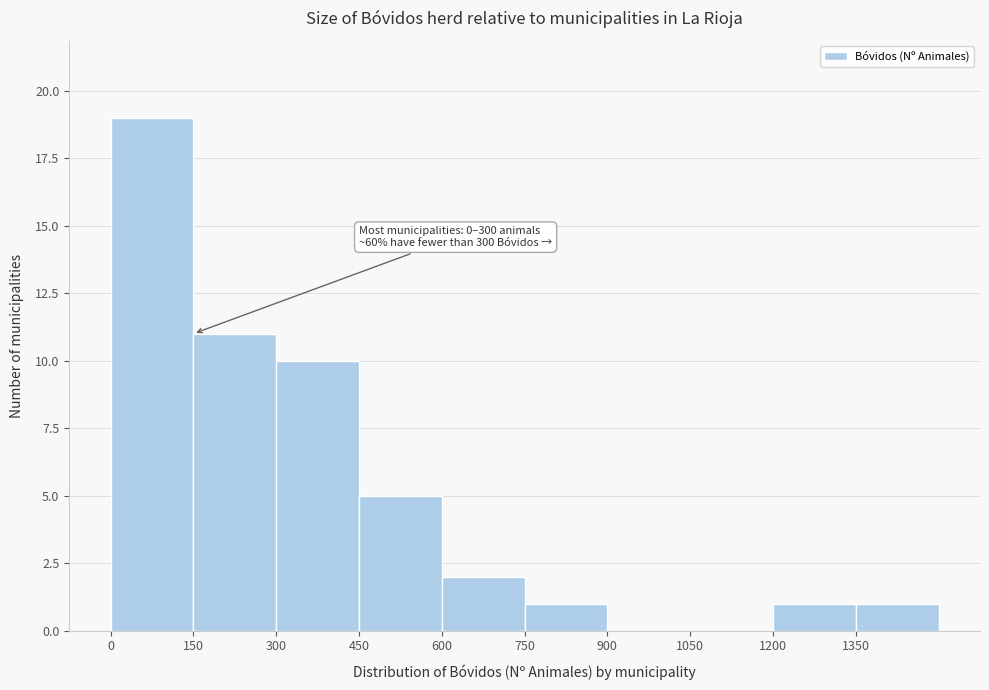

Over which range of the x-axis is the bar tallest?

0 to 150